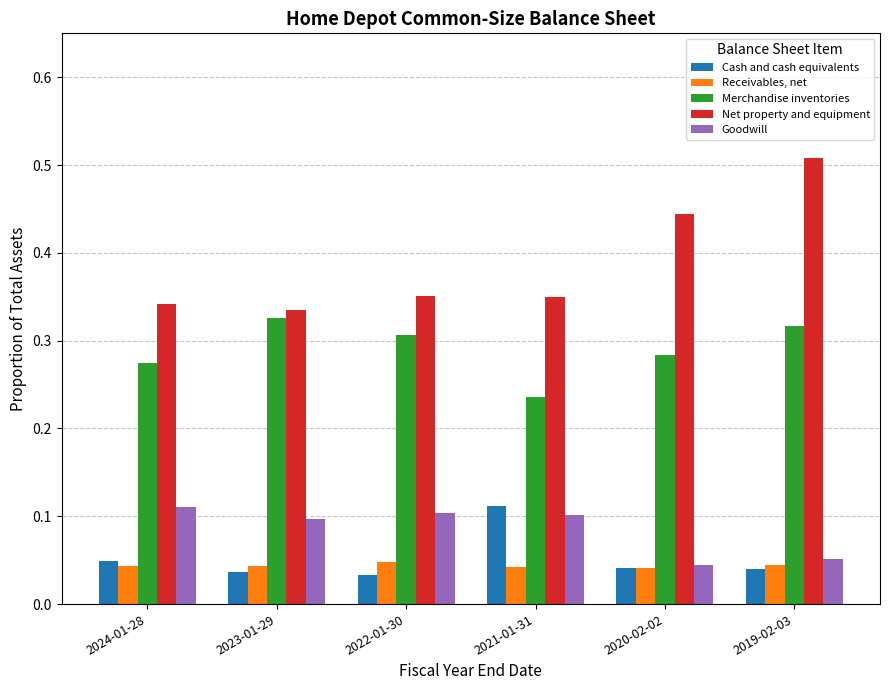

What is the sum of all Merchandise inventories values?

1.7